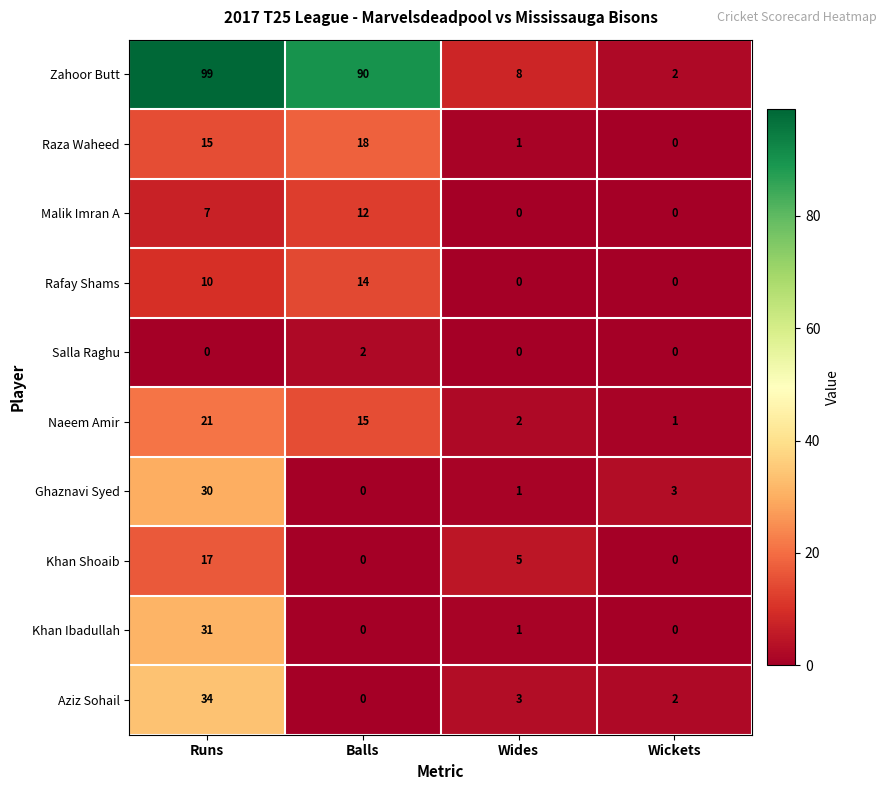

How many series are shown in this chart?

10